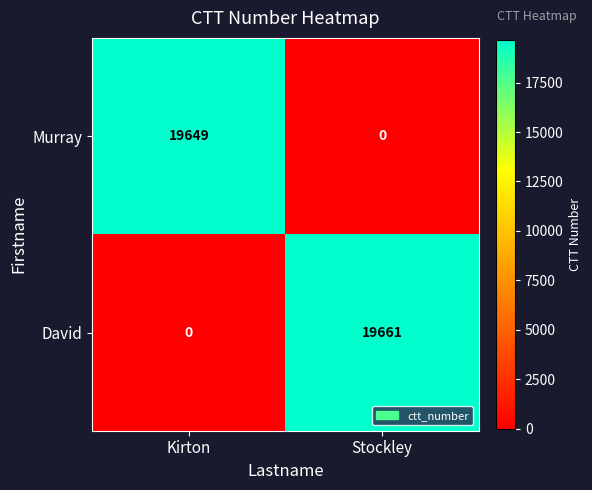

How many data points does each series have?

2